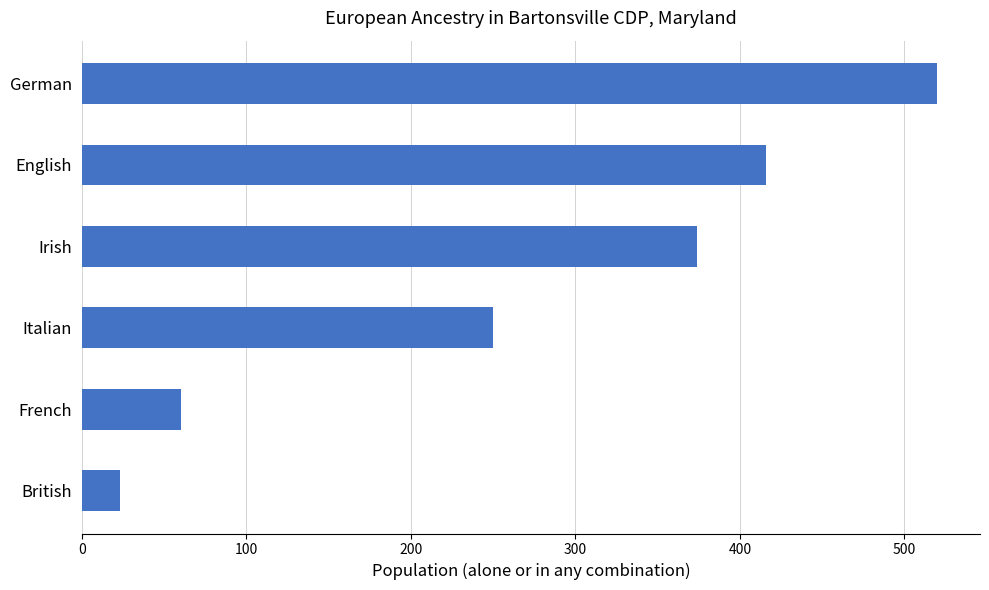

Reading top to bottom, list all the values displayed in this chart.

German=520	English=416	Irish=374	Italian=250	French=60	British=23